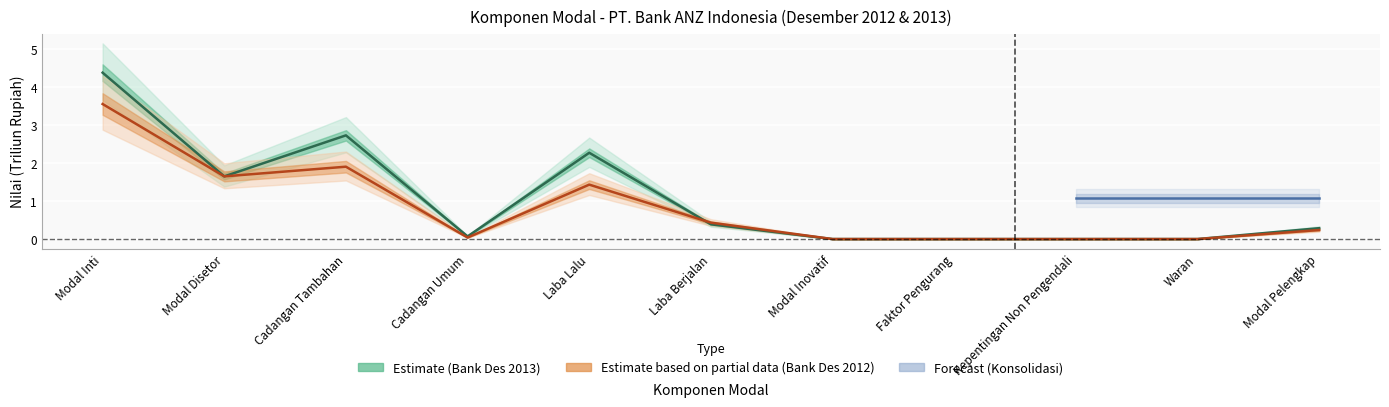

What value does the Bank_Dec2013 series have at Cadangan Tambahan?

2.7